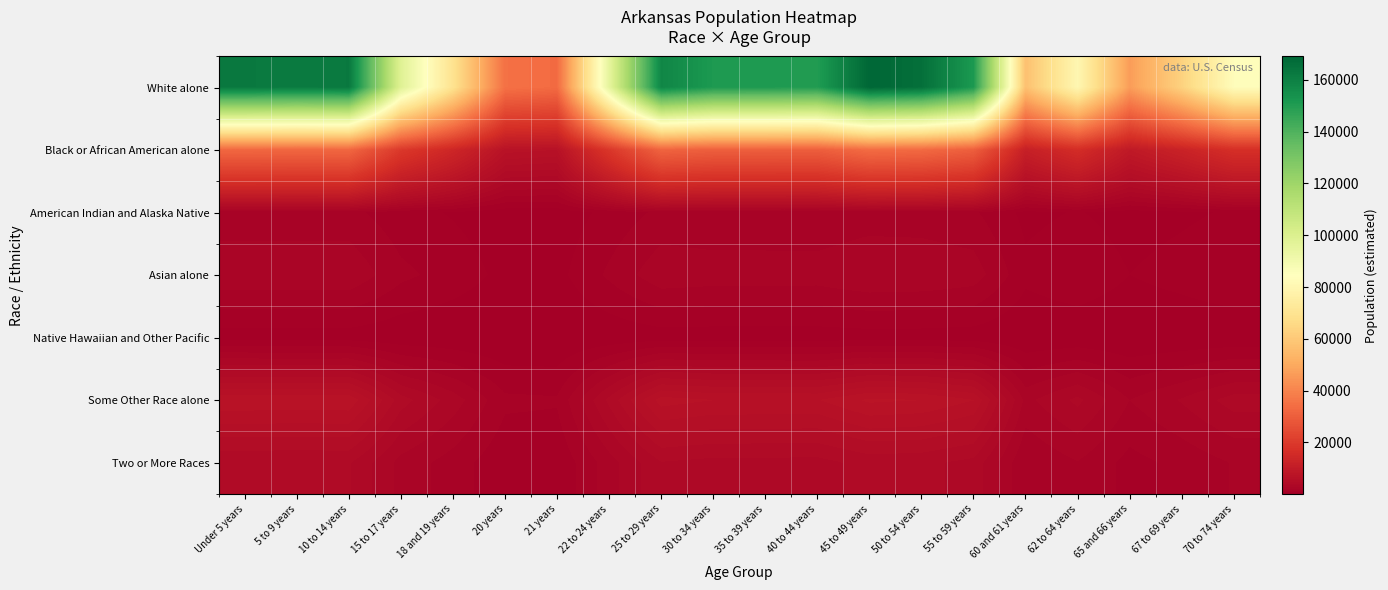

Which series has the widest spread of values?

White alone